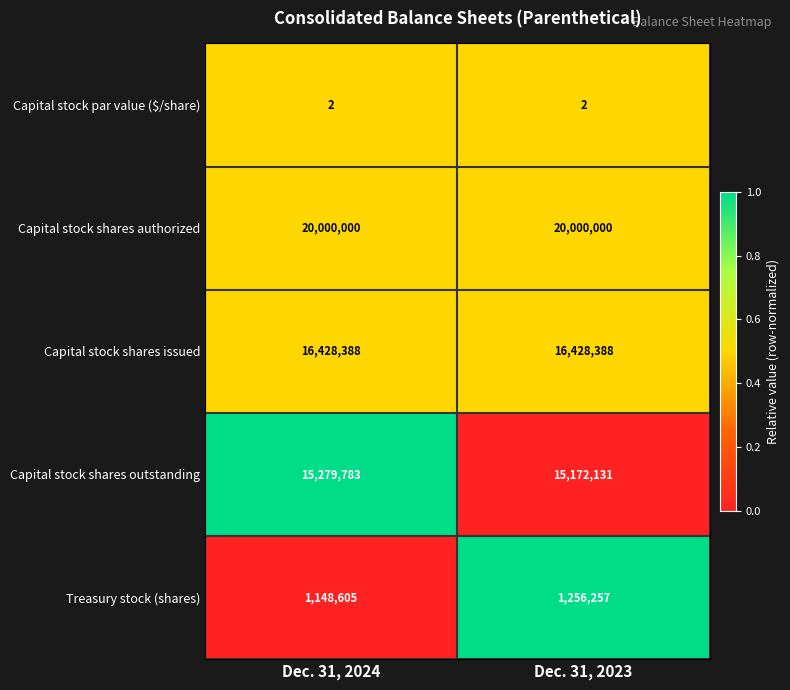

Rank the series by their maximum value, from highest to lowest.

Capital stock shares authorized, Capital stock shares issued, Capital stock shares outstanding, Treasury stock (shares), Capital stock par value ($/share)